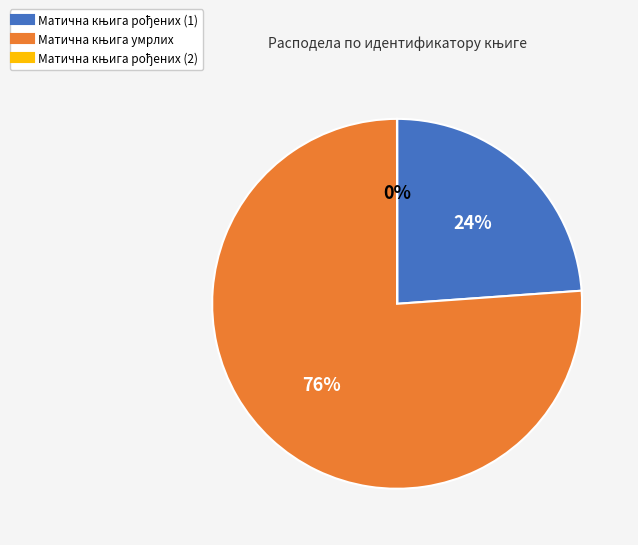

To the nearest percent, what is the difference between the largest and smallest slice percentages?

76%